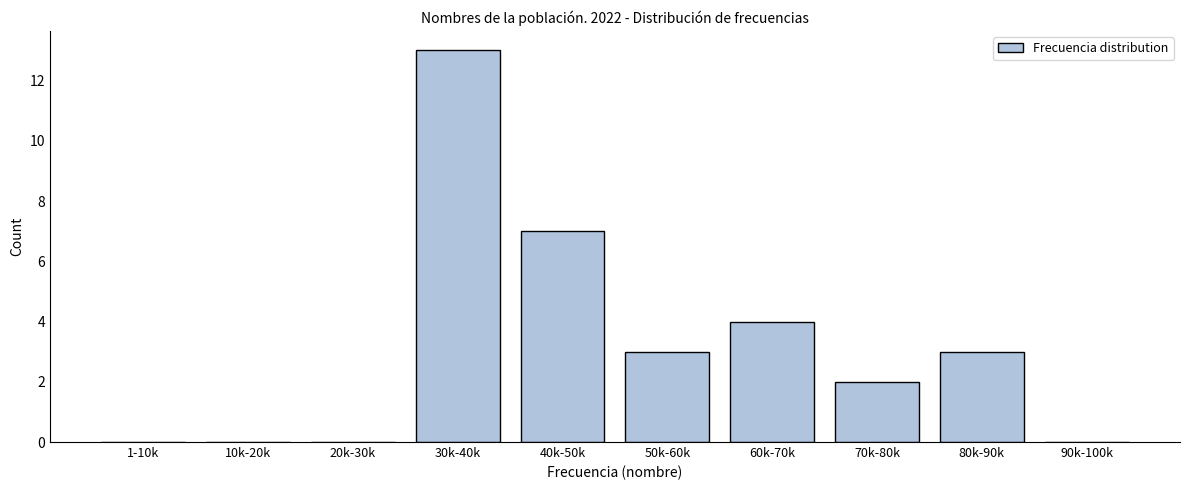

Reading left to right, what are all the values shown in this chart?

1-10k=0	10k-20k=0	20k-30k=0	30k-40k=13	40k-50k=7	50k-60k=3	60k-70k=4	70k-80k=2	80k-90k=3	90k-100k=0